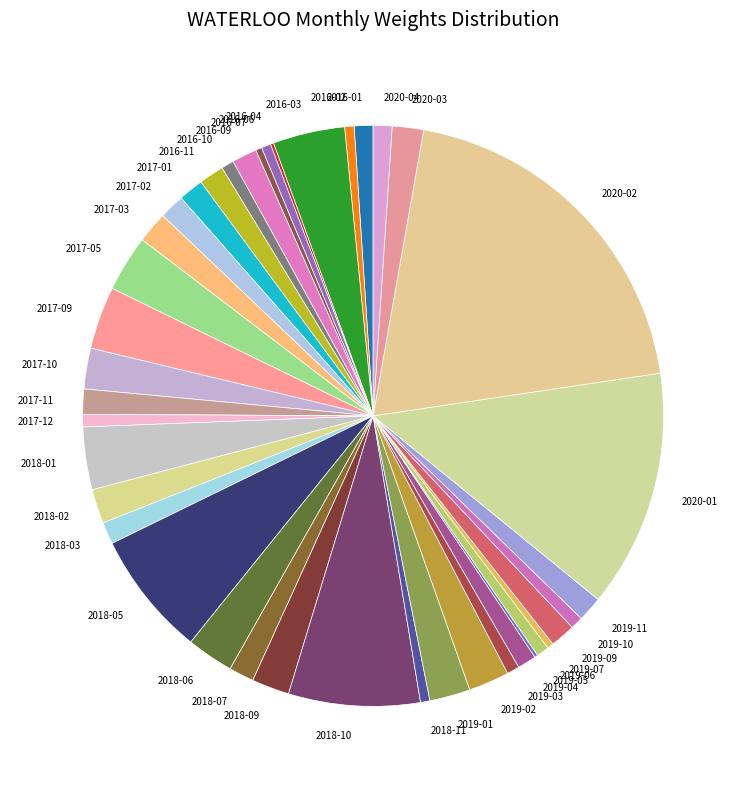

Which has a higher value, 2019-02 or 2017-03?

2019-02